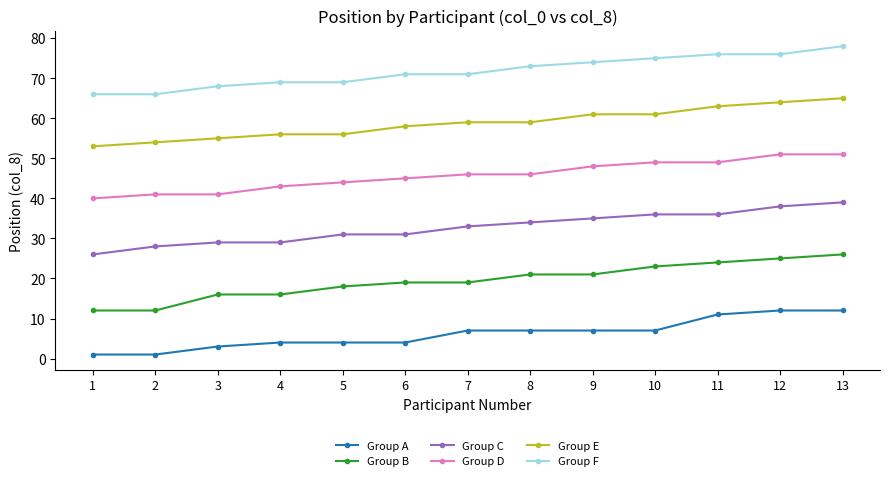

Is the value of Group C at 10 greater than the value of Group F at 7?

No